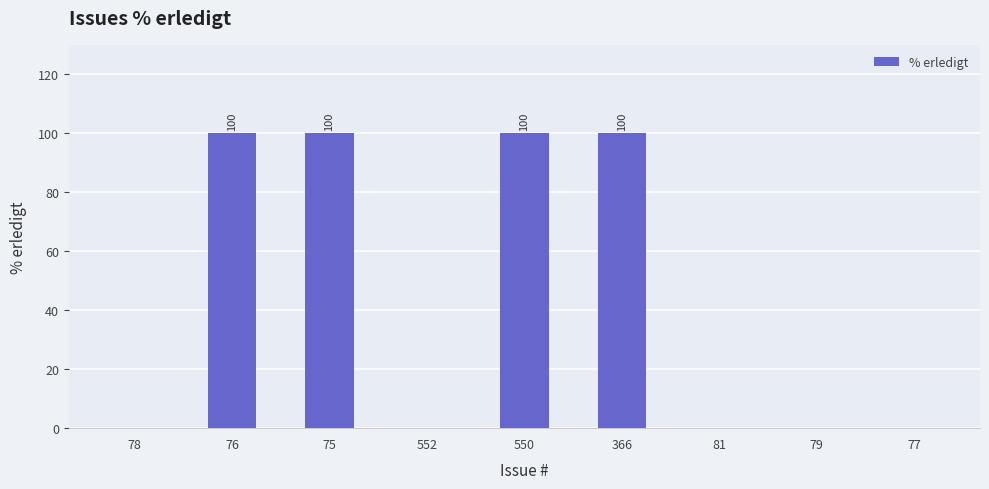

What is the greatest value displayed?

100